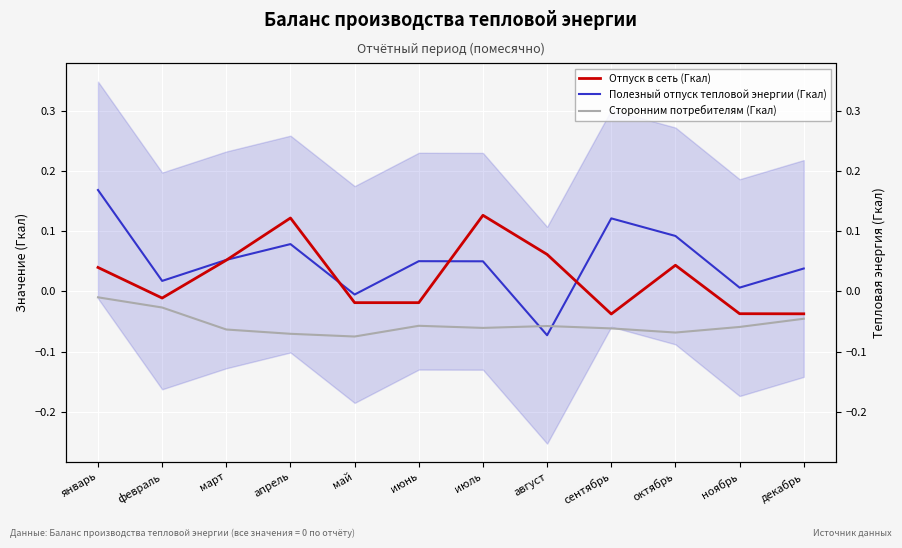

What is the difference between the second highest and second lowest values in the Отпуск в сеть (Гкал) series?

0.2